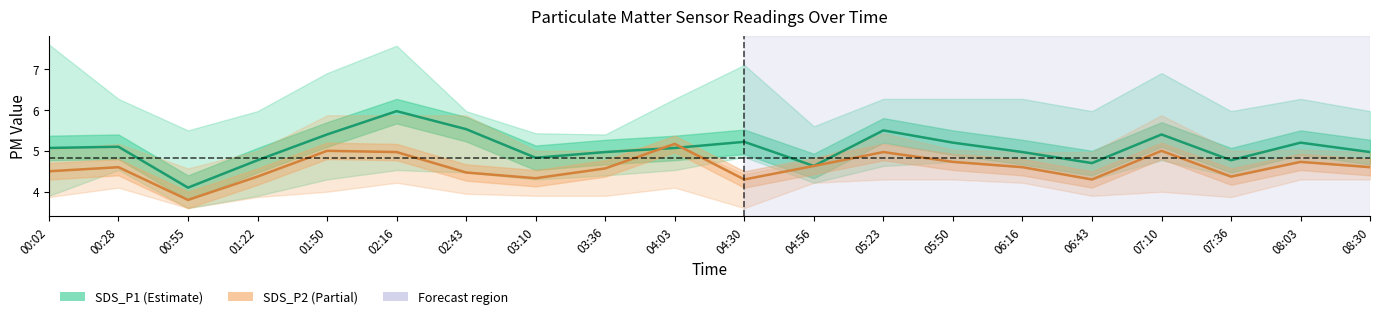

How many intersections are there between SDS_P1 and SDS_P2?

2